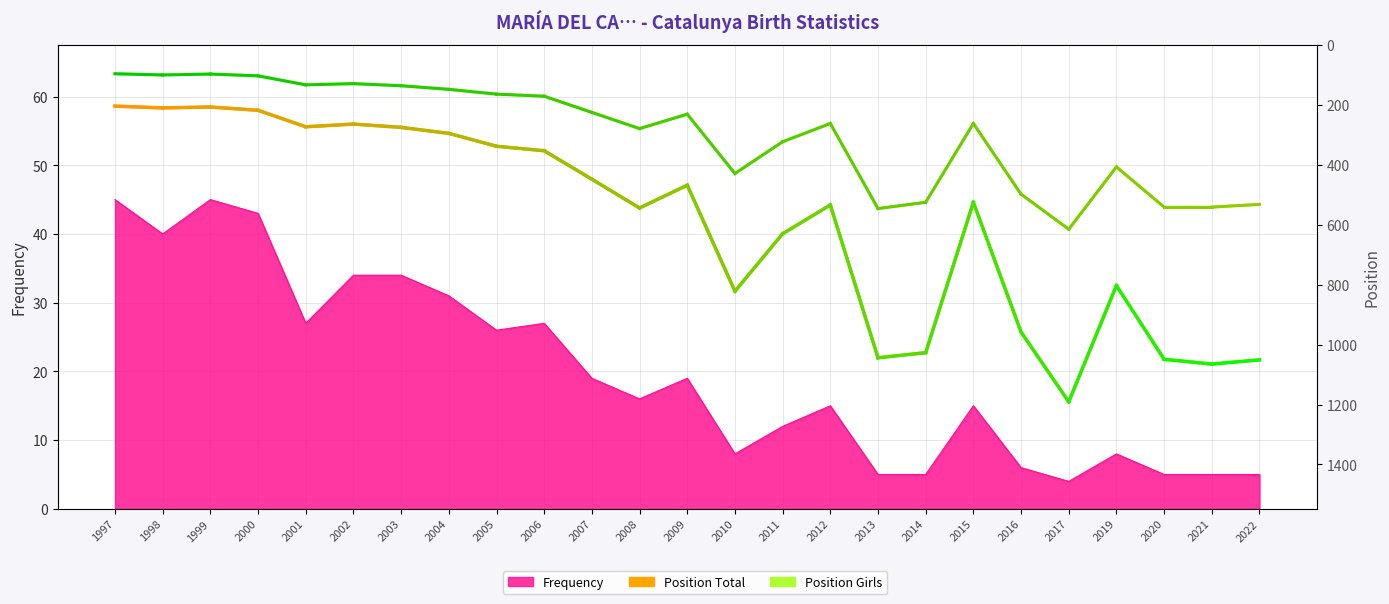

True or false: Position Total and Position Girls cross at least once.

False